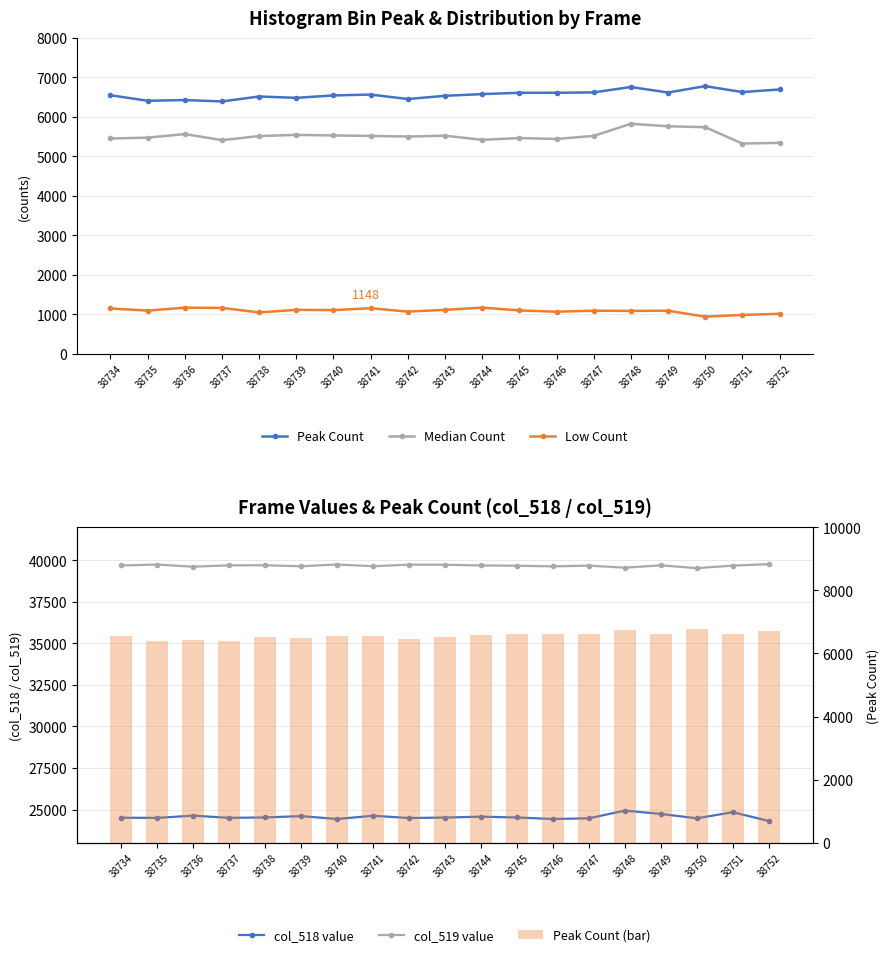

What is the value of the Peak Count bar at the 9th from the left?

6451